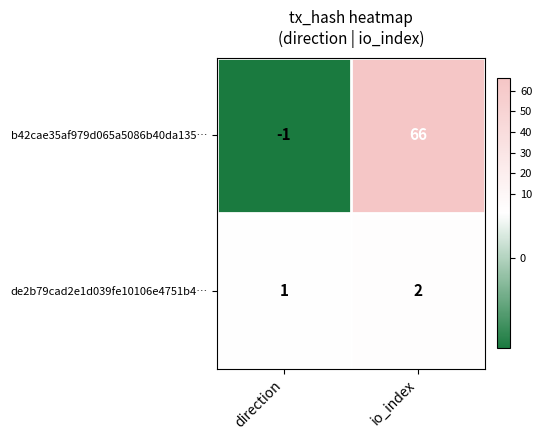

List the series in order of their overall mean, lowest first.

de2b79cad2e1d039fe10106e4751b4…, b42cae35af979d065a5086b40da135…